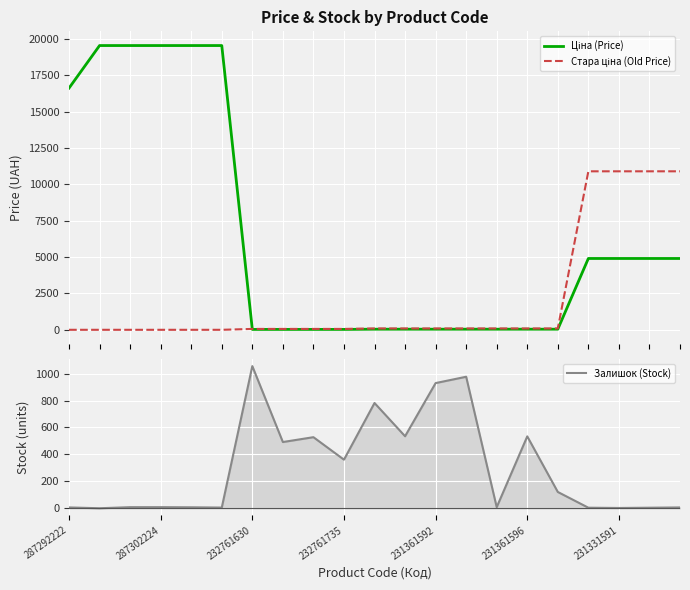

What is the difference between the maximum and minimum values in the Ціна (Price) series?

19515.7